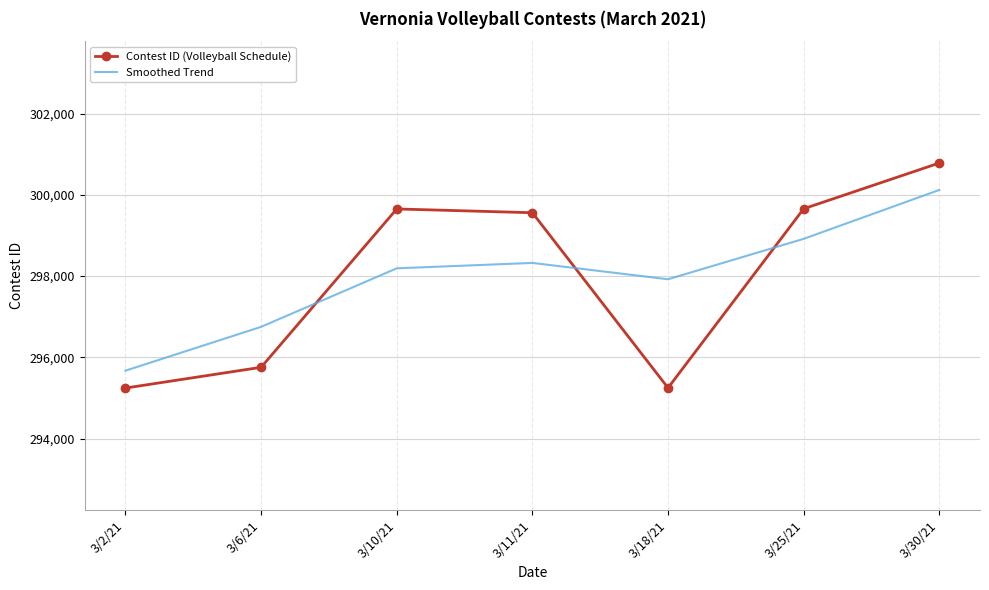

In Smoothed Trend, how many points are higher than both neighbors (excluding endpoints)?

1